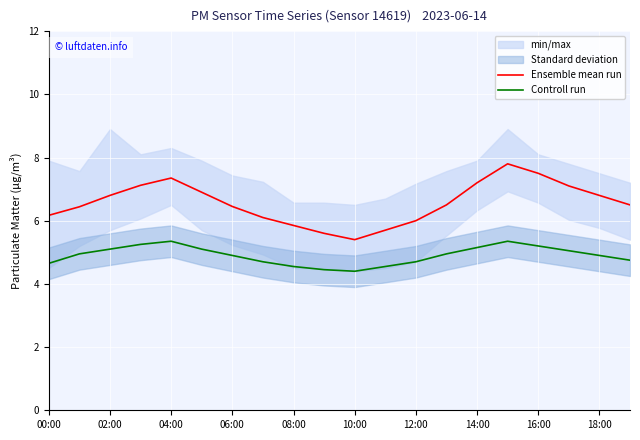

What is the value of the Ensemble mean run point at the 4th from the left?

7.1